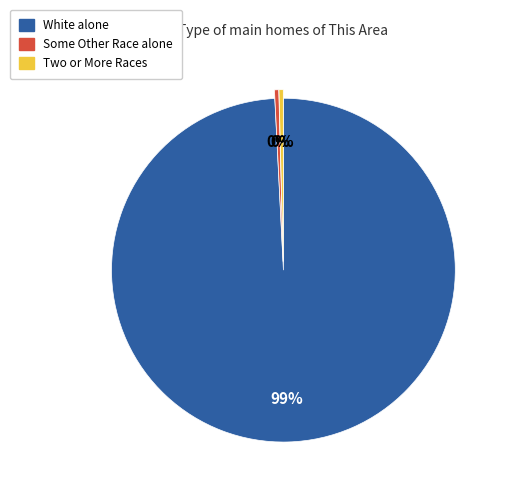

Is the sum of White alone and Some Other Race alone greater than half?

Yes